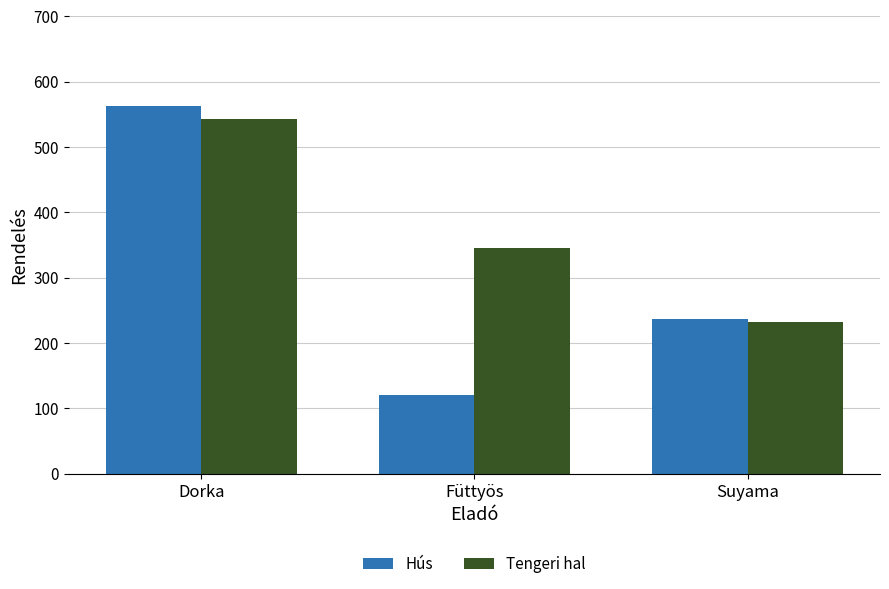

At which label does Tengeri hal reach its peak?

Dorka